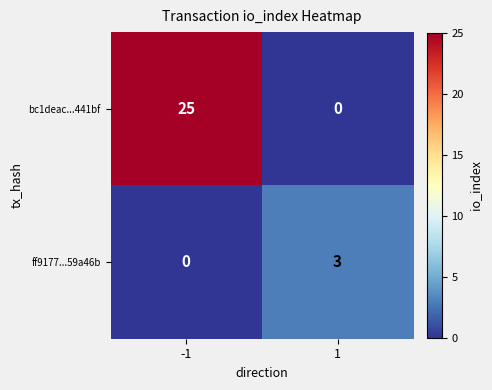

Is it true that bc1deac...441bf equals 25 at -1?

True